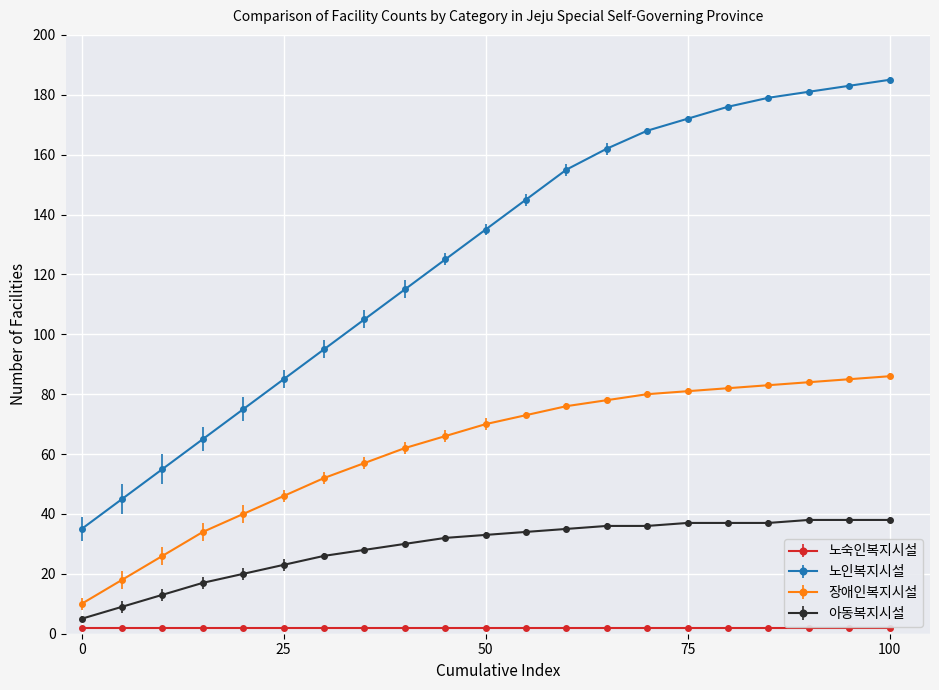

True or false: 노인복지시설 has more than 2 points higher than both neighbors.

False